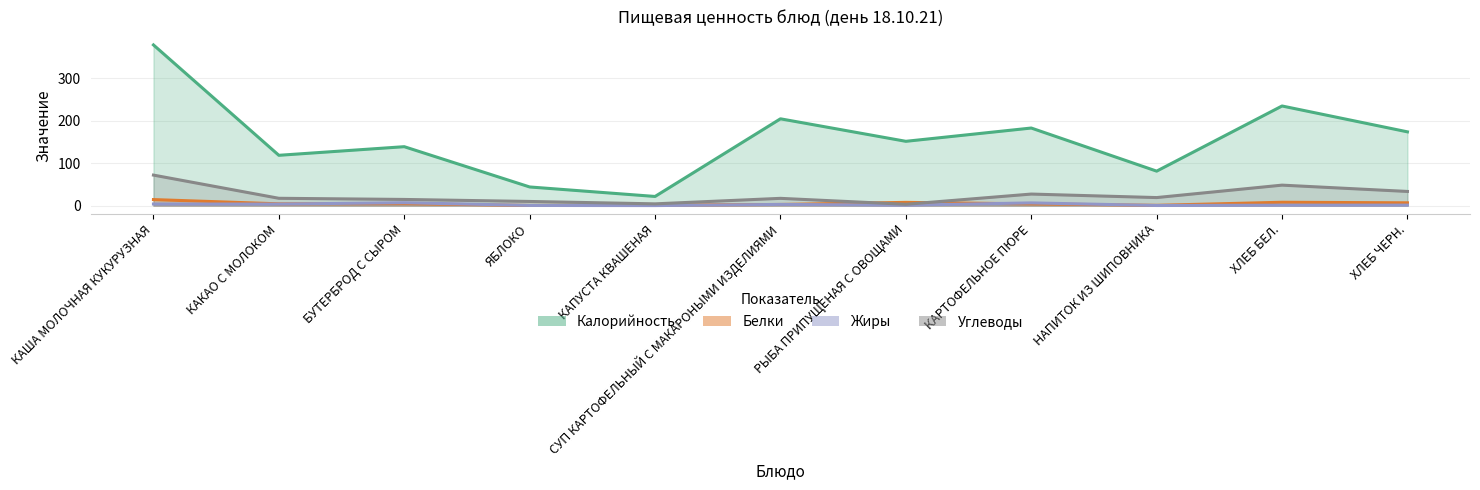

True or false: Белки and Углеводы cross at least once.

True